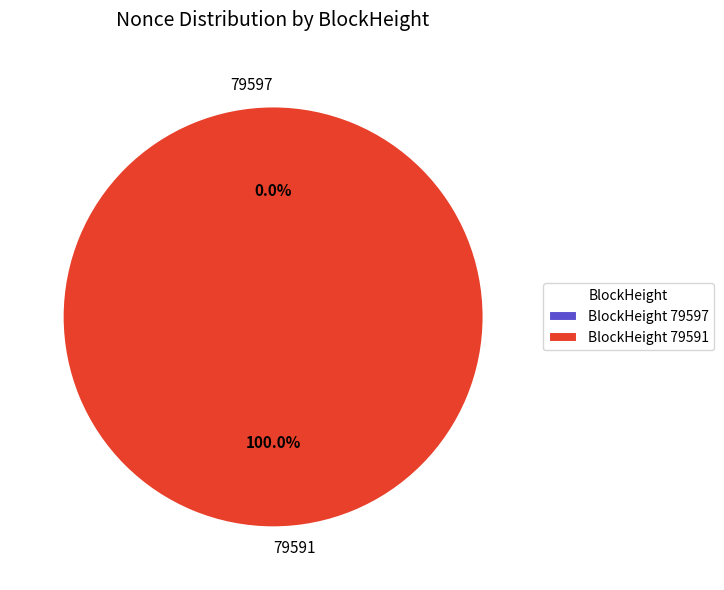

To the nearest percent, what is the average slice percentage?

50%